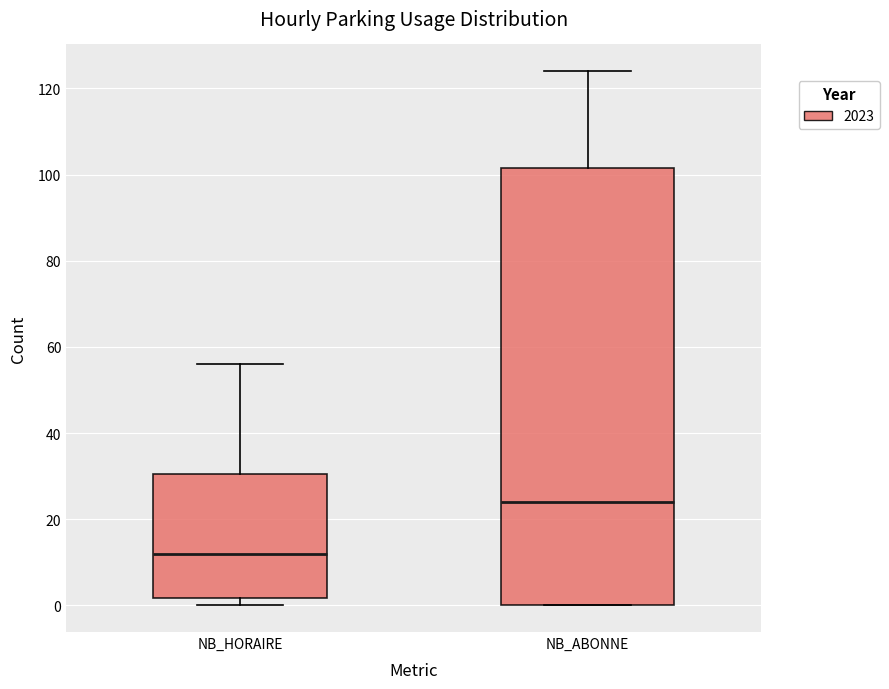

Reading left to right, read every box against the y-axis: the position of its median line, the range the box covers, and the ends of its whiskers. The values are not printed on the chart, so give them approximately, as read against the axis.

NB_HORAIRE: median 12, box 2 to 30, whiskers 0 to 56
NB_ABONNE: median 24, box 0 to 102, whiskers 0 to 124